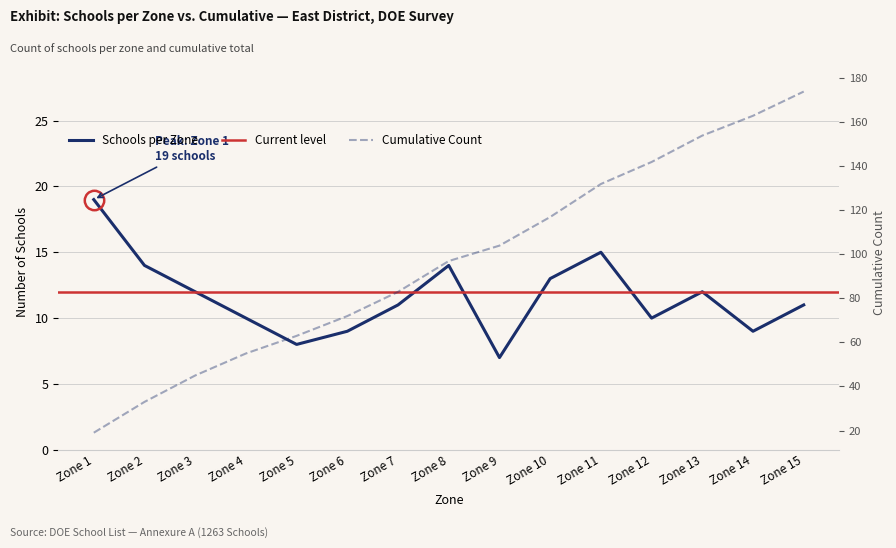

Where does the Schools per Zone series first go above 11?

Zone 1